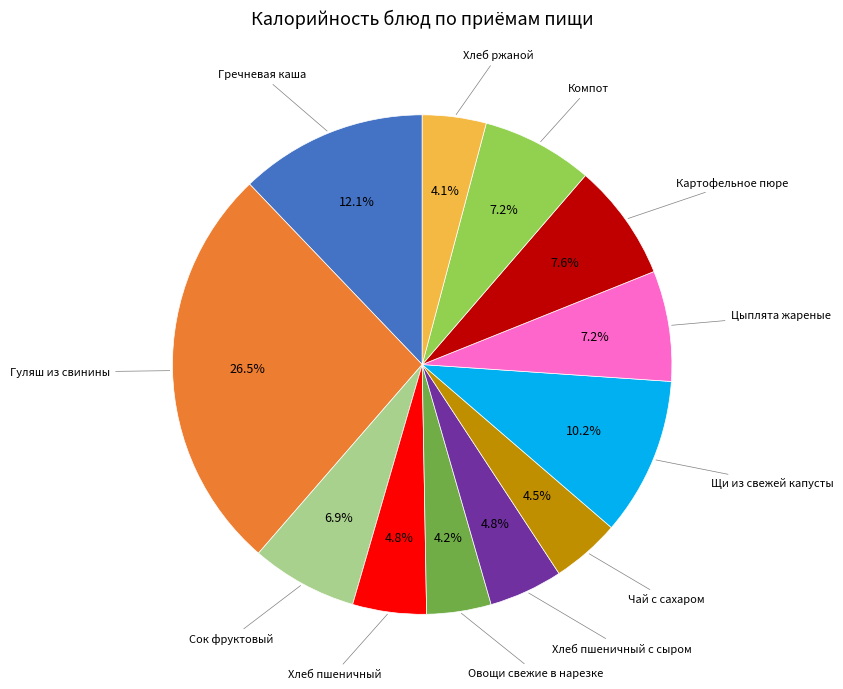

How many segments does this pie chart have?

12